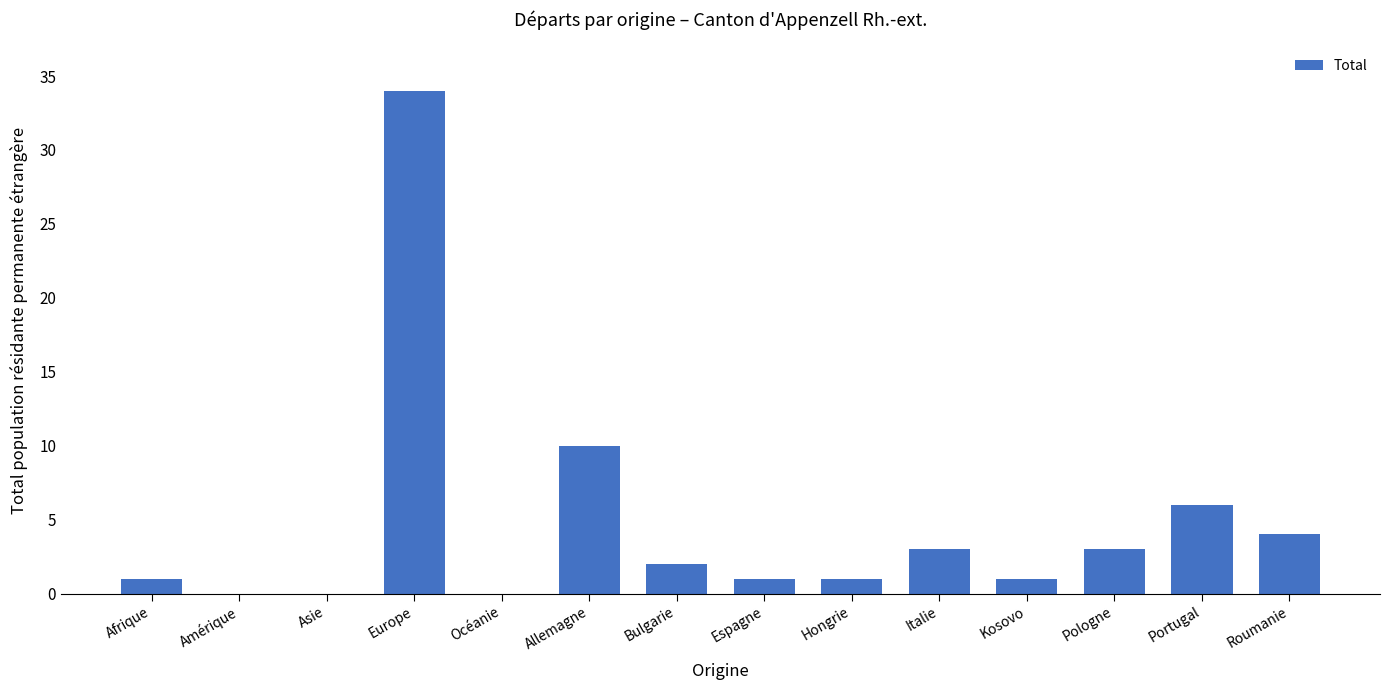

What value does the data have at Portugal, to the nearest 5?

5